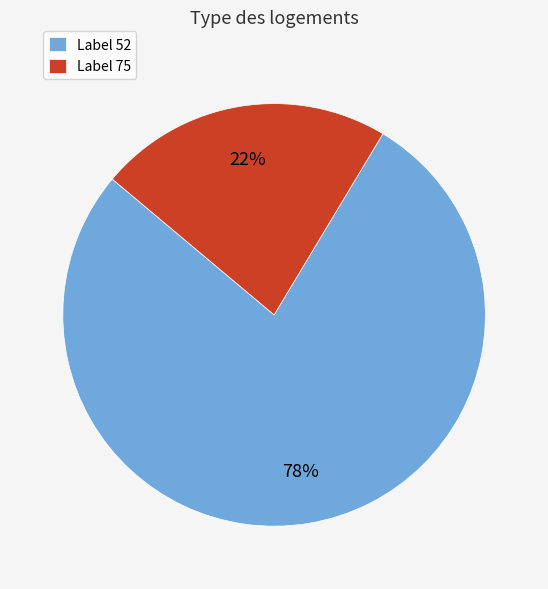

How many slices are in this pie chart?

2